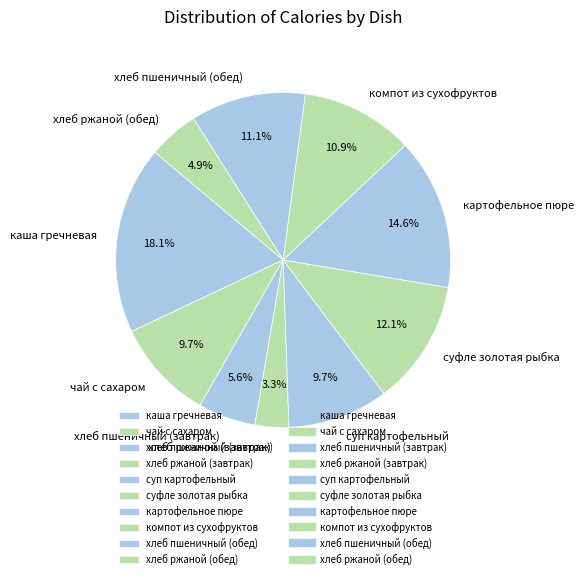

Between хлеб ржаной (завтрак) and каша гречневая, which is larger?

каша гречневая